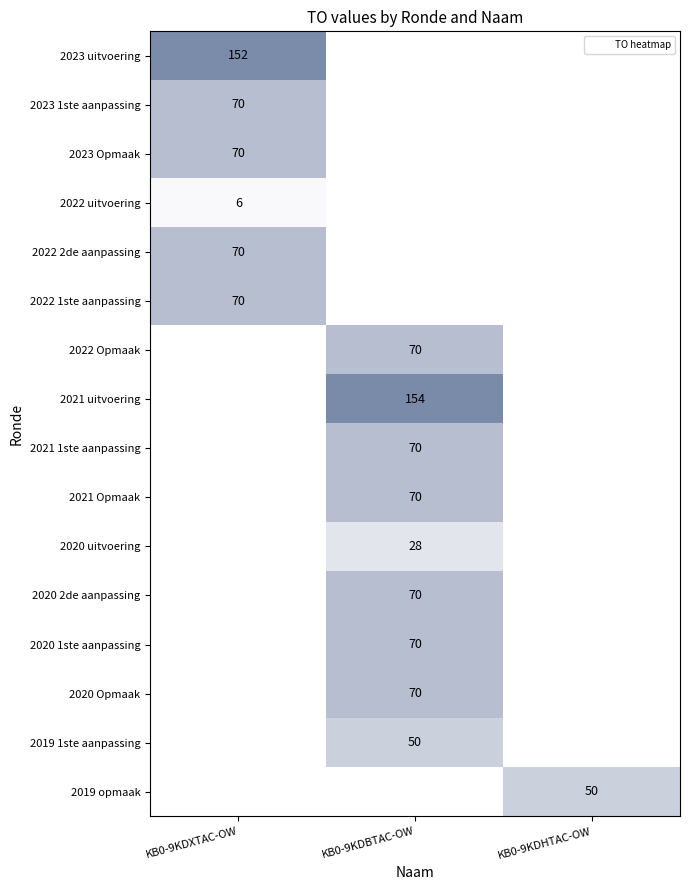

Is the value of 2019 1ste aanpassing at KB0-9KDBTAC-OW greater than the value of 2021 Opmaak at KB0-9KDBTAC-OW?

No